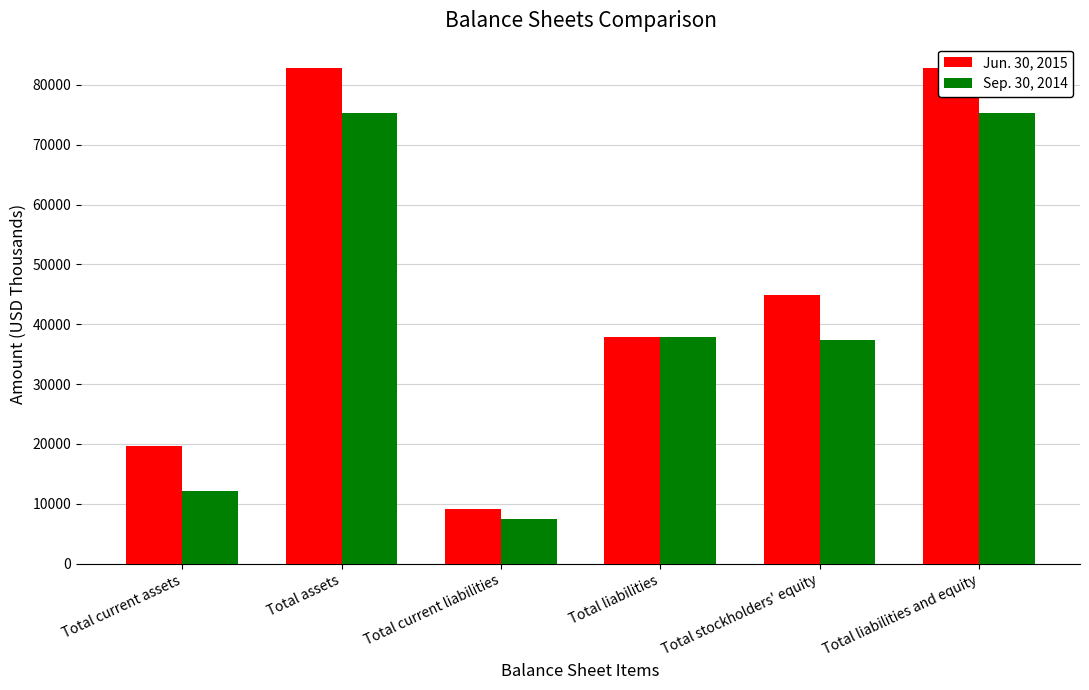

Rank the series by their average value, from highest to lowest.

Jun. 30, 2015, Sep. 30, 2014